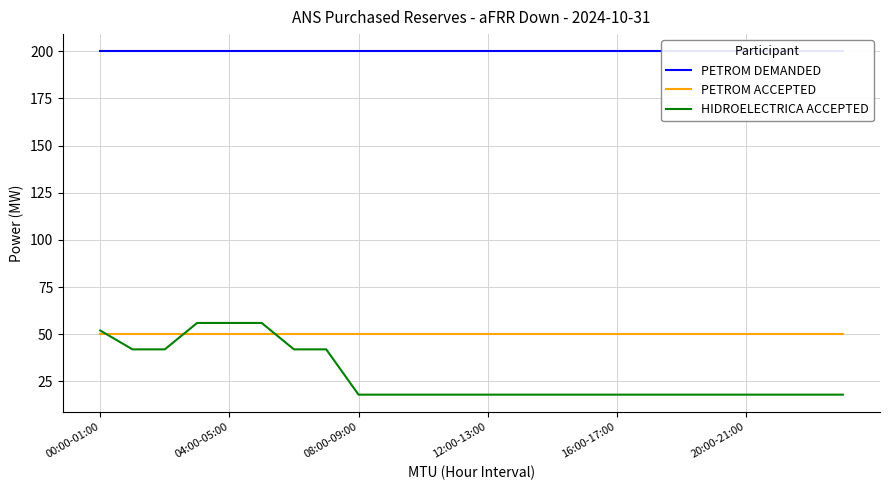

What position from the right is 17?

7